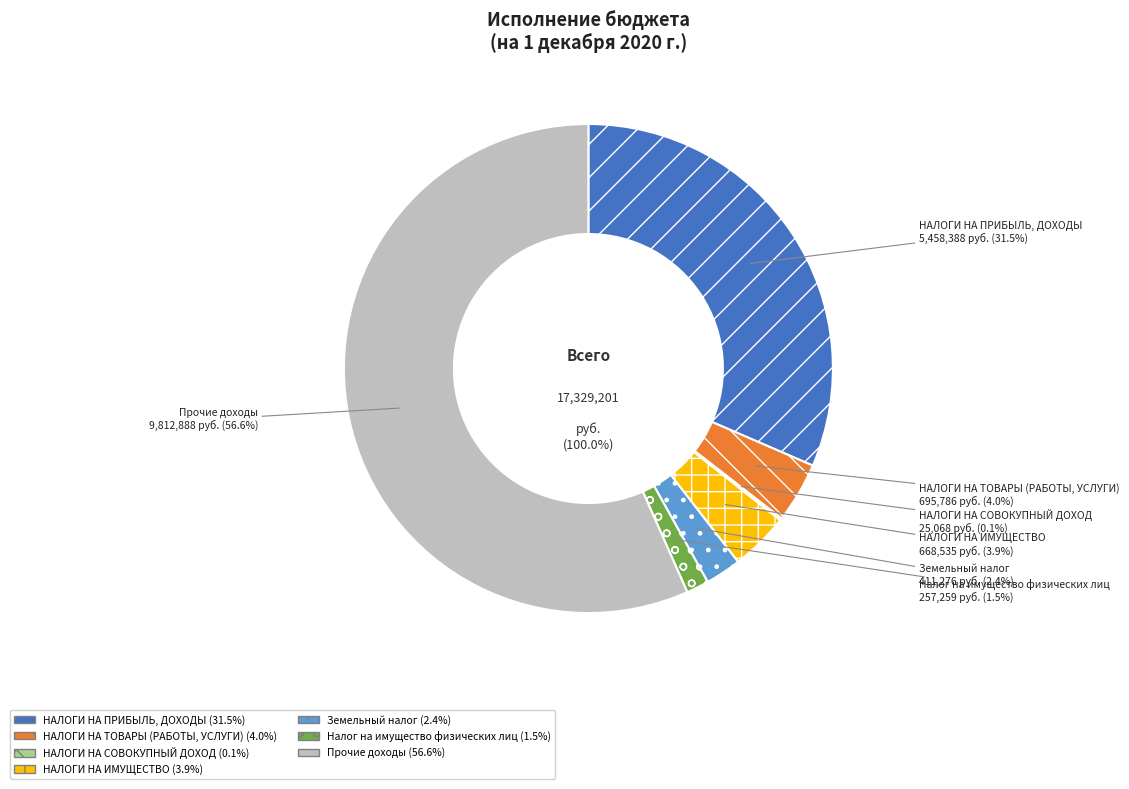

To the nearest percent, what is the combined percentage of НАЛОГИ НА ИМУЩЕСТВО and Земельный налог?

6%